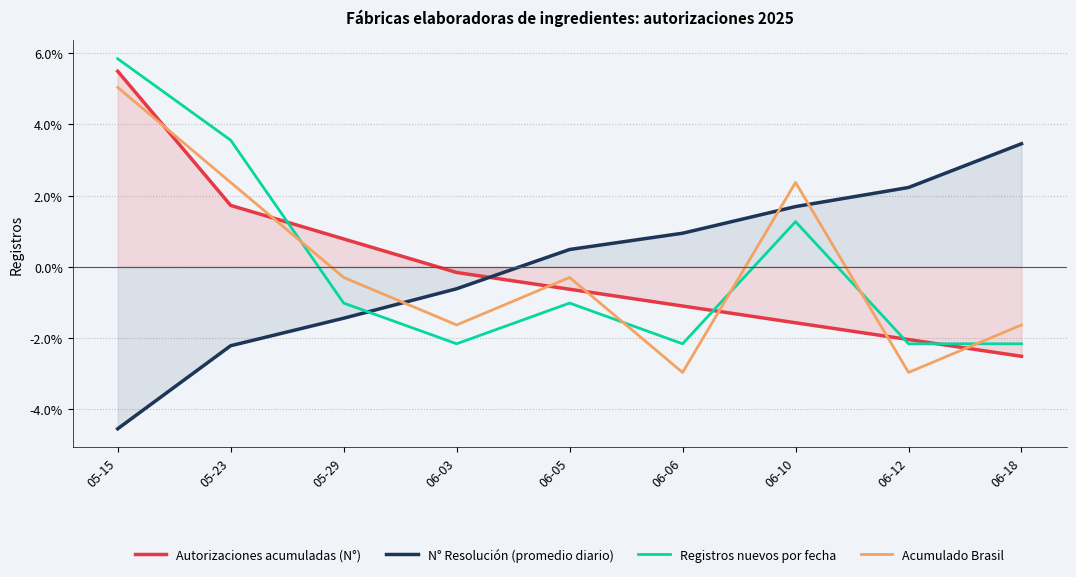

At which label does Registros nuevos por fecha first exceed 0?

05-15